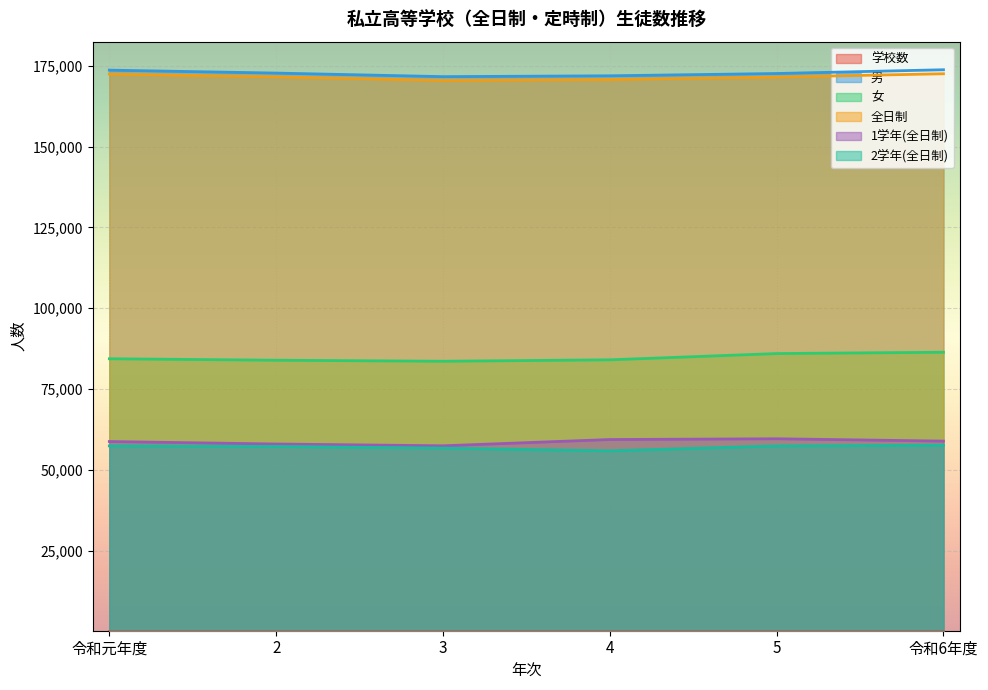

True or false: 2学年(全日制) has a value of 20311 at 2.

False